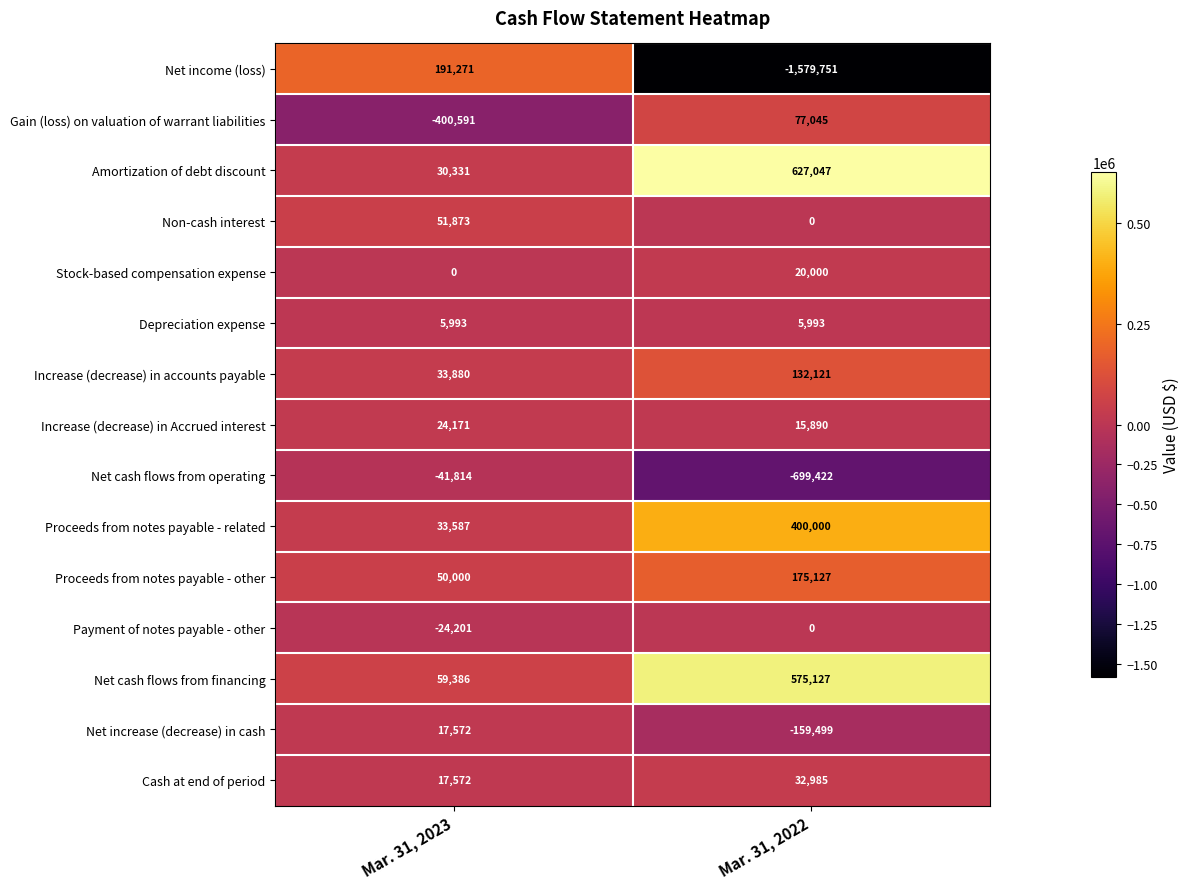

What is the spread (max minus min) of values at Mar. 31, 2023?

591862